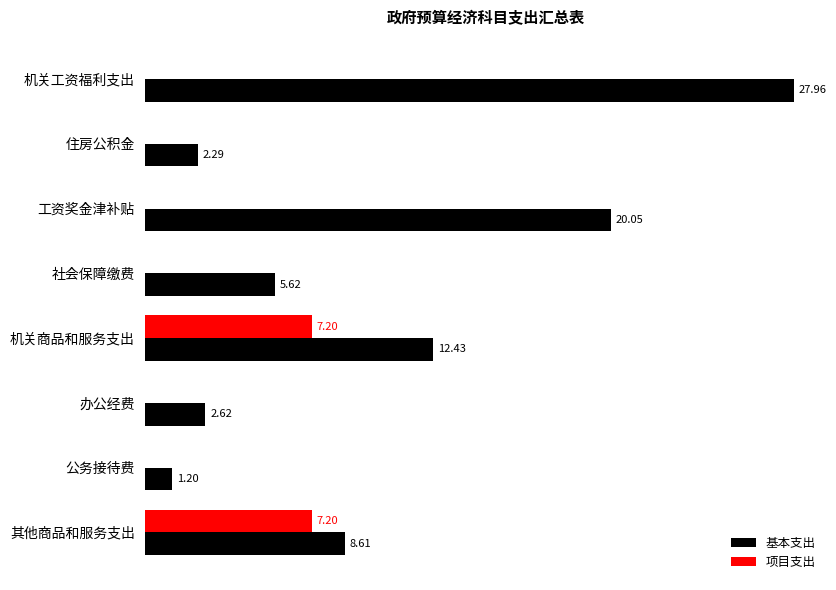

At which category is the sum across all series the highest?

机关工资福利支出